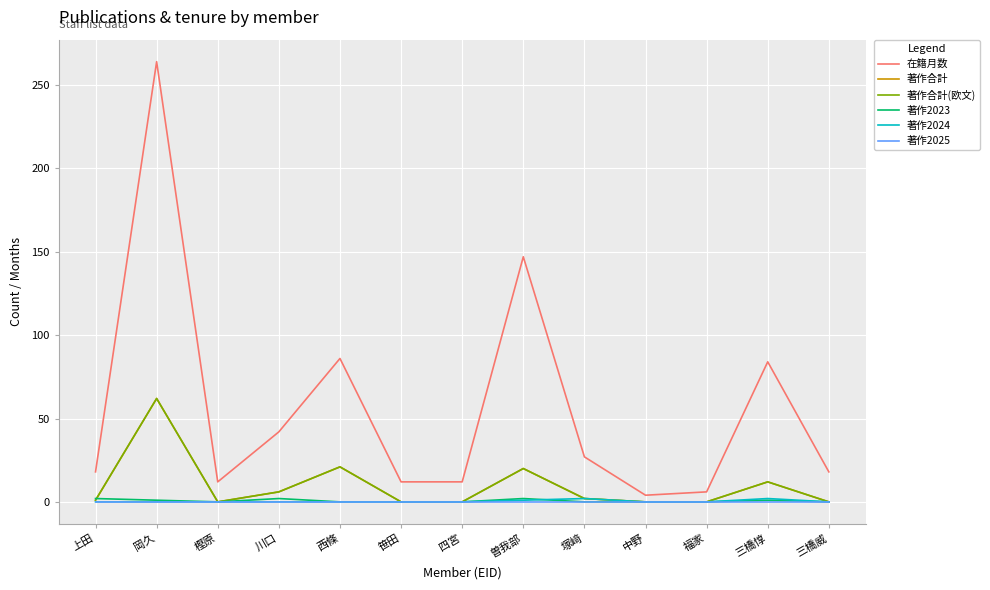

After their last crossing, which series has the higher values: 著作2024 or 著作2023?

著作2024